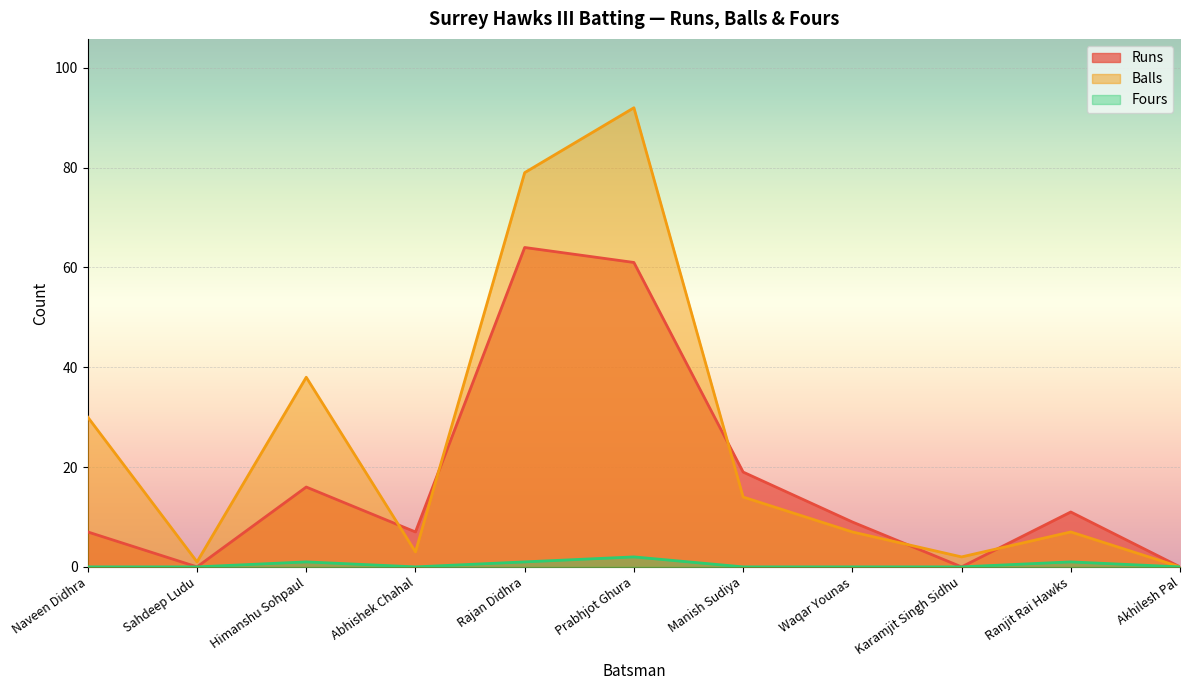

What are all the series names shown in the legend?

Runs, Balls, Fours